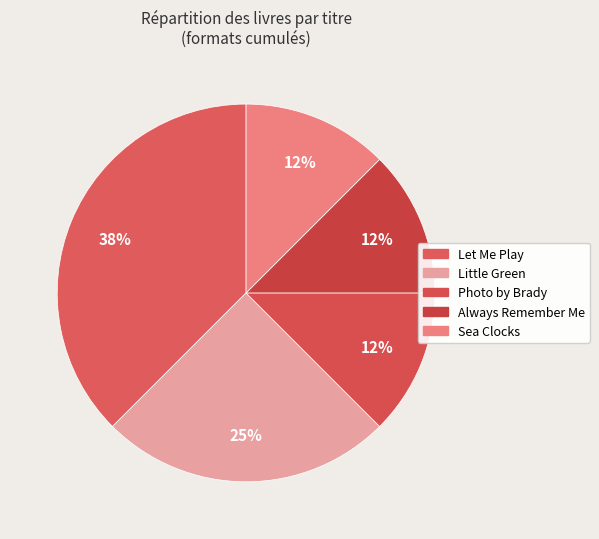

How many segments does this pie chart have?

5